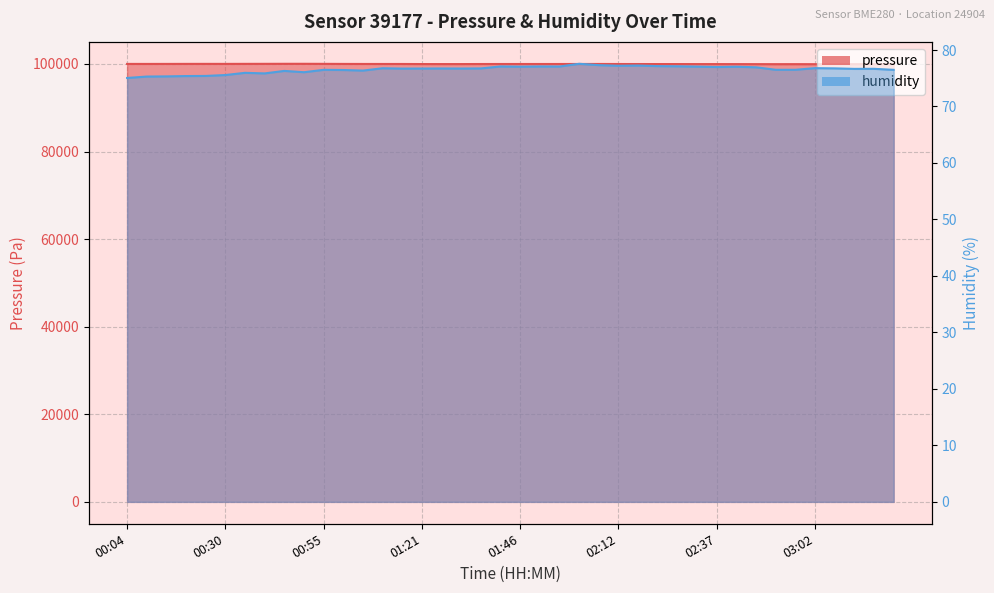

How many values in the pressure series are below 99997?

20